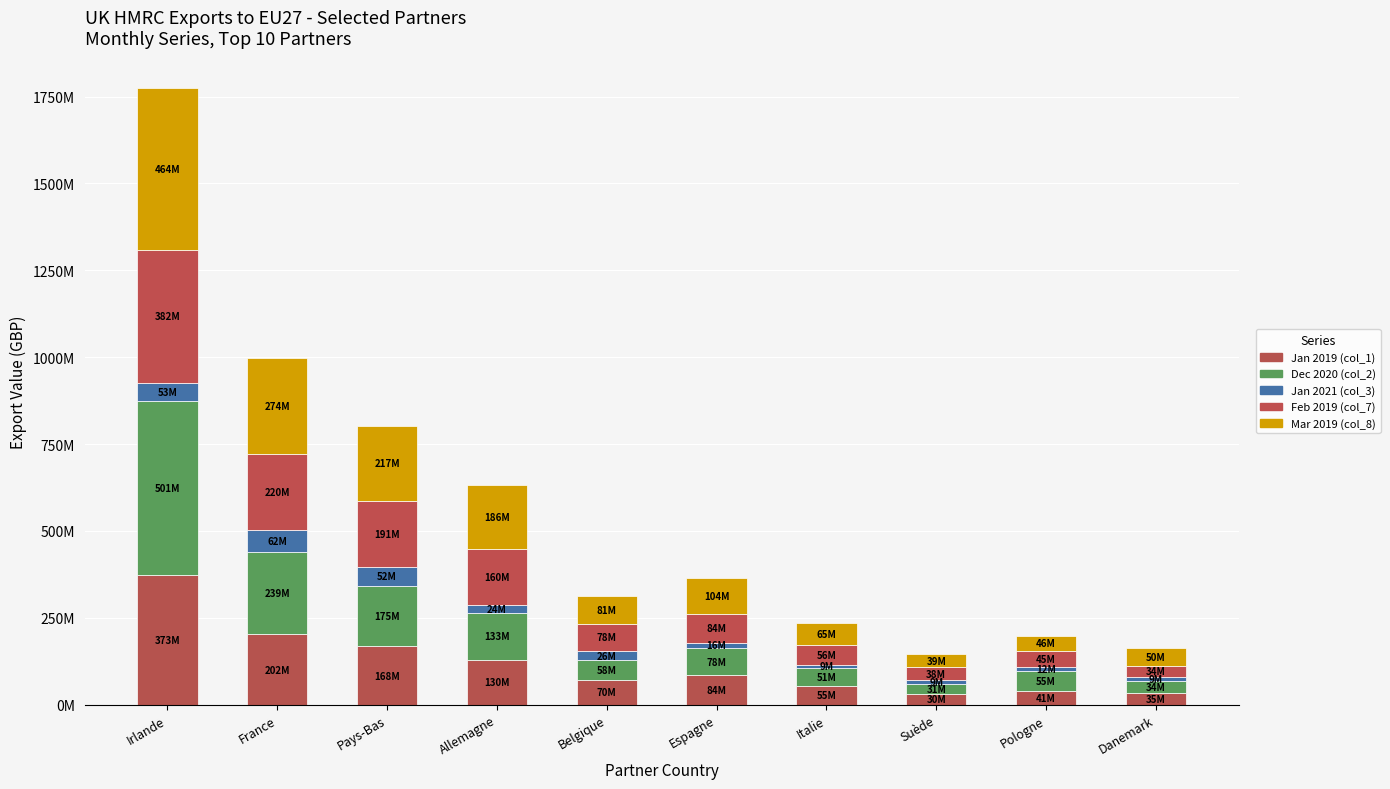

Are the bars grouped side by side (vs. stacked)?

No